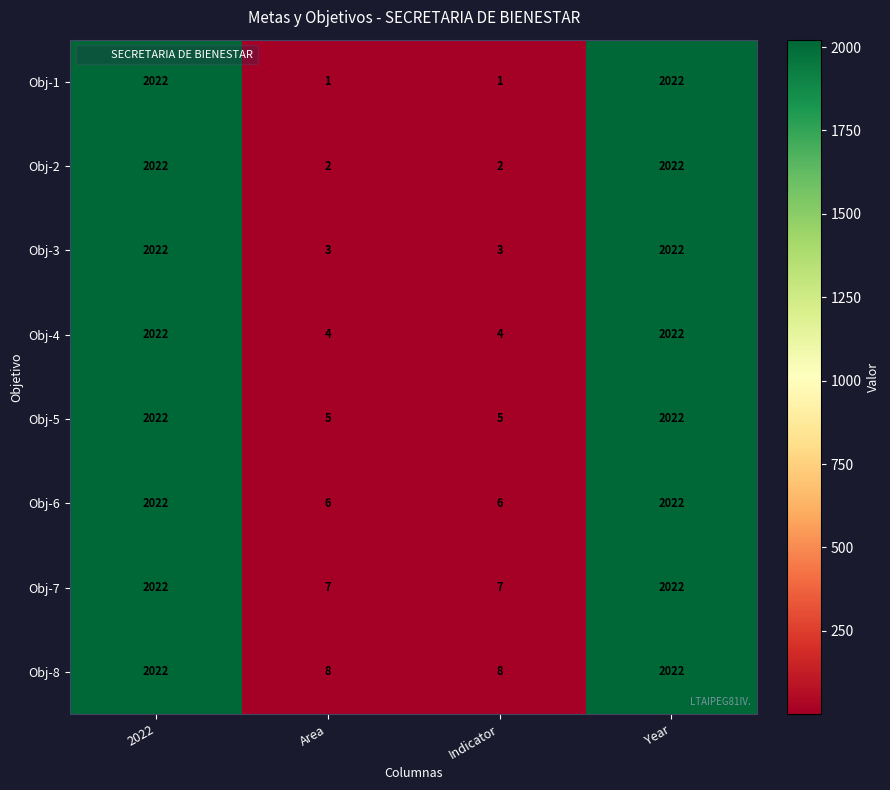

Which series has the widest spread of values?

Obj-1